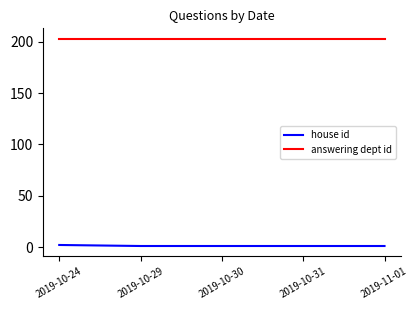

List the series in order of their peak value, highest first.

answering dept id, house id